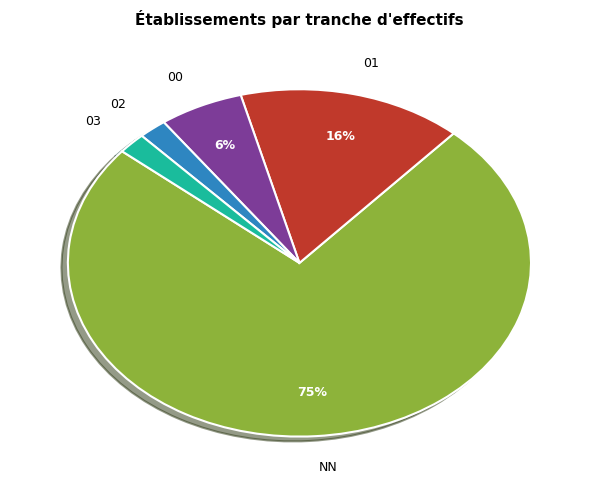

Is the sum of 01 and 00 greater than half?

No